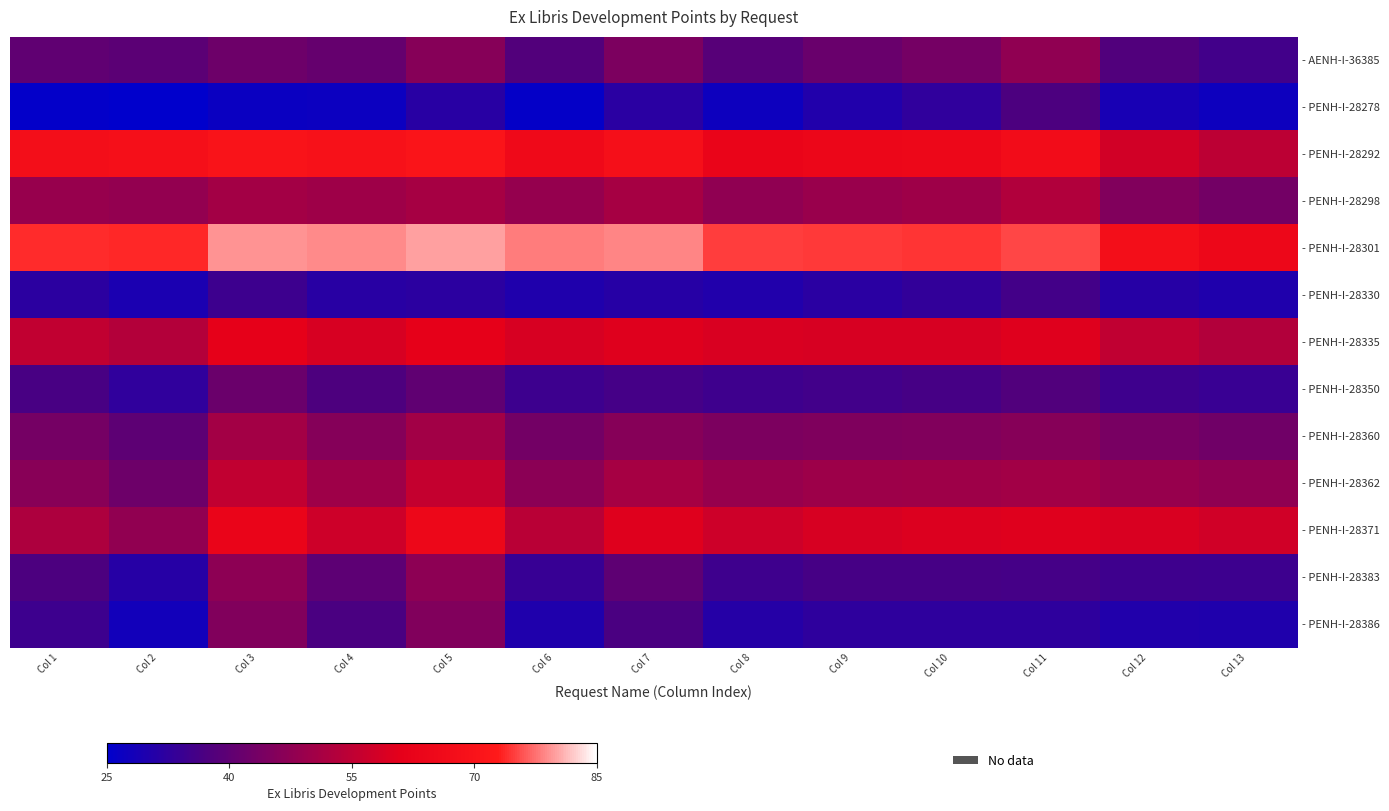

List the series in order of their peak value, lowest first.

- PENH-I-28330, - PENH-I-28278, - PENH-I-28350, - PENH-I-28386, - PENH-I-28383, - AENH-I-36385, - PENH-I-28360, - PENH-I-28298, - PENH-I-28362, - PENH-I-28335, - PENH-I-28371, - PENH-I-28292, - PENH-I-28301